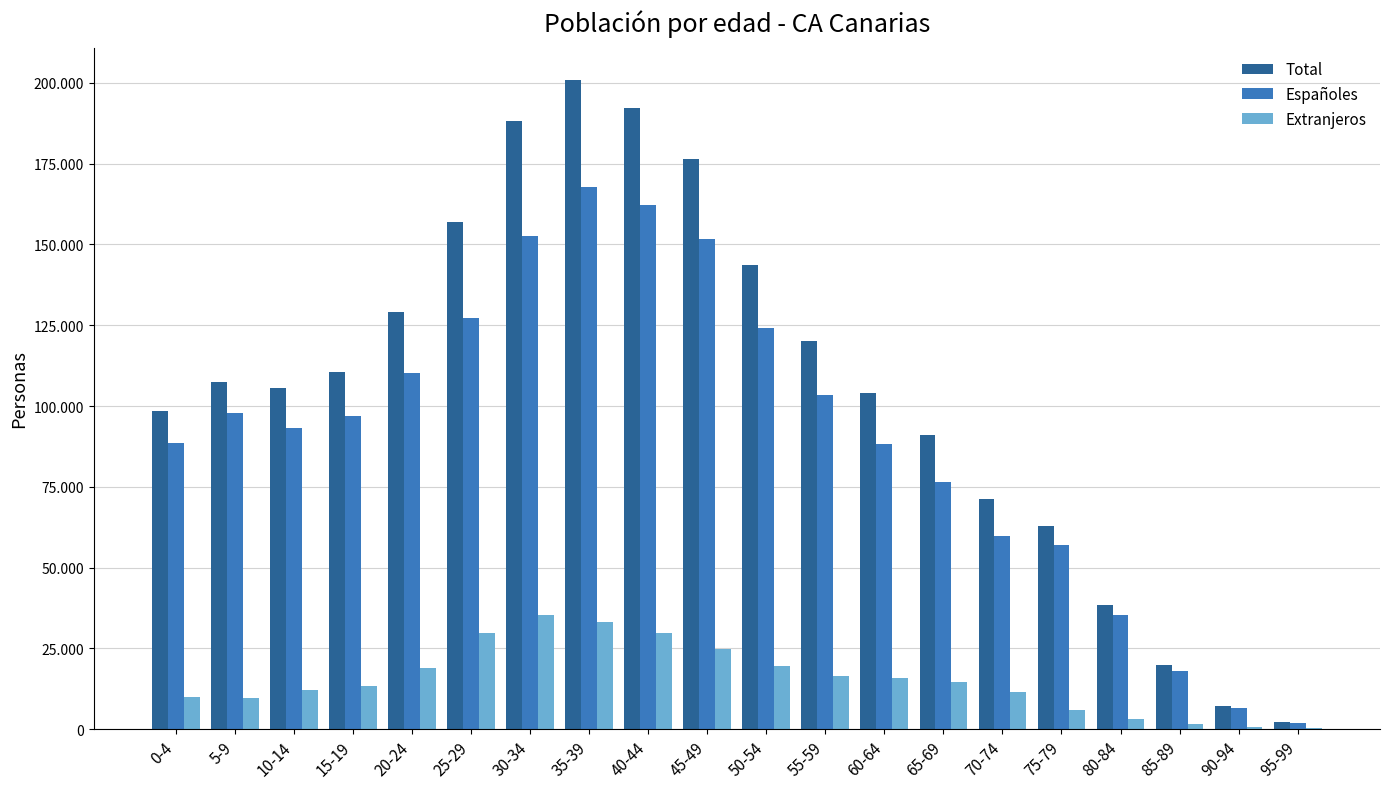

The value of Total at 10-14 is 105462. True or false?

True